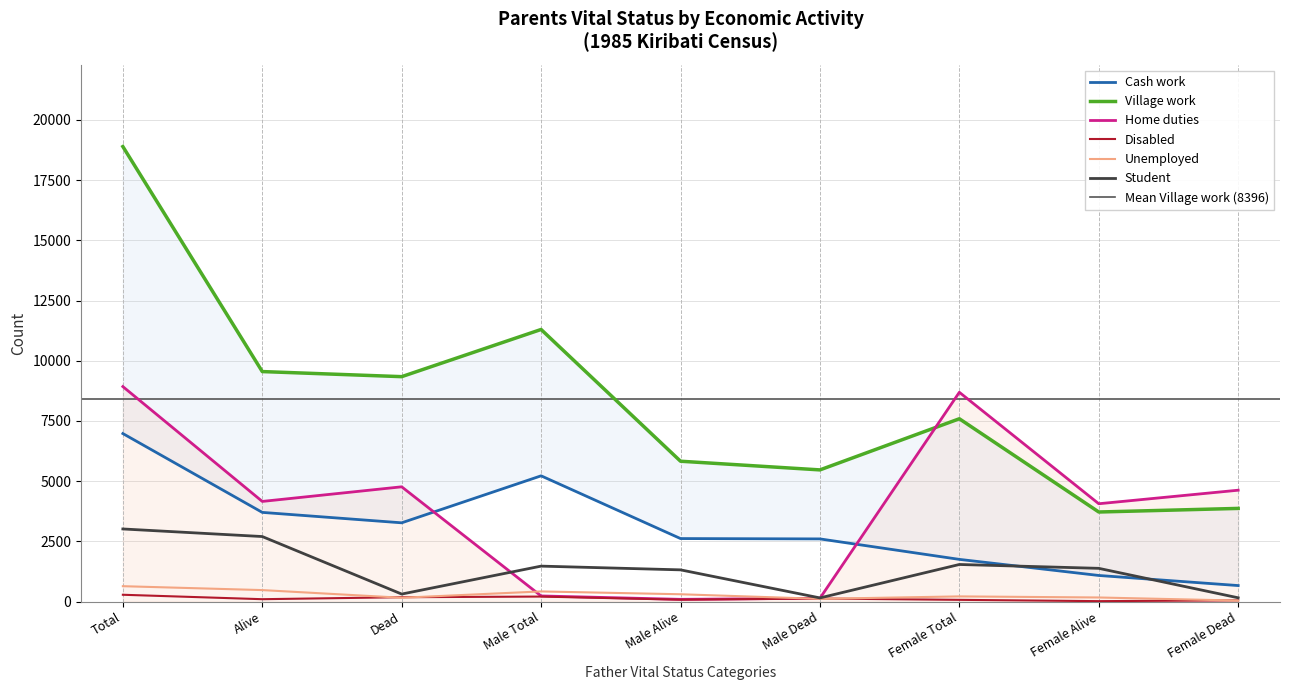

What is the spread (max minus min) of values at Total?

18607